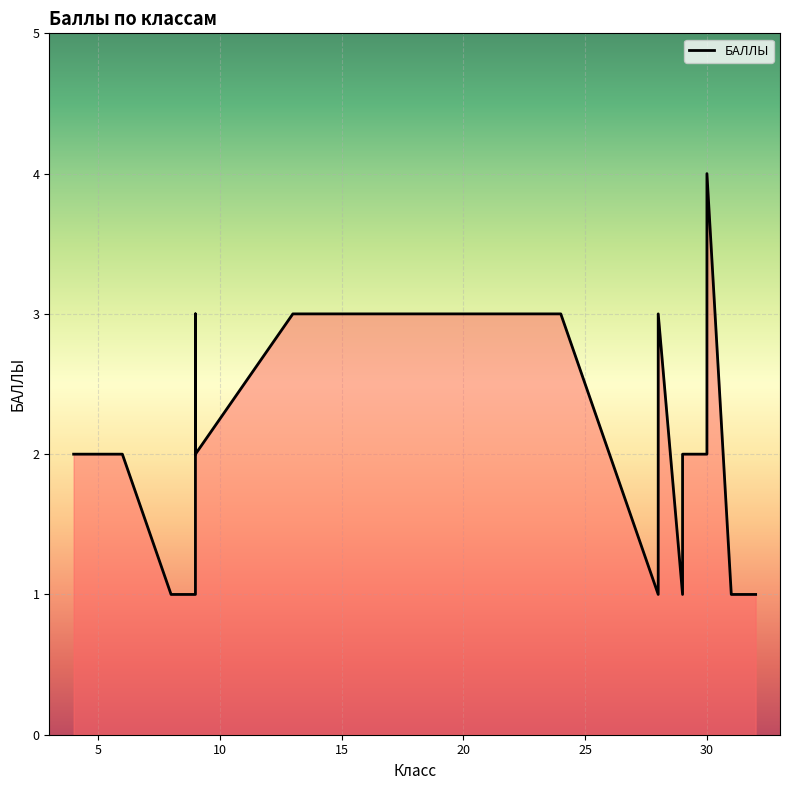

True or false: the data shows 1 at 29.

False